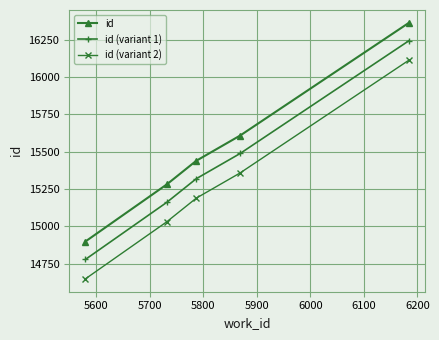

What is the minimum value shown in the chart?

14649